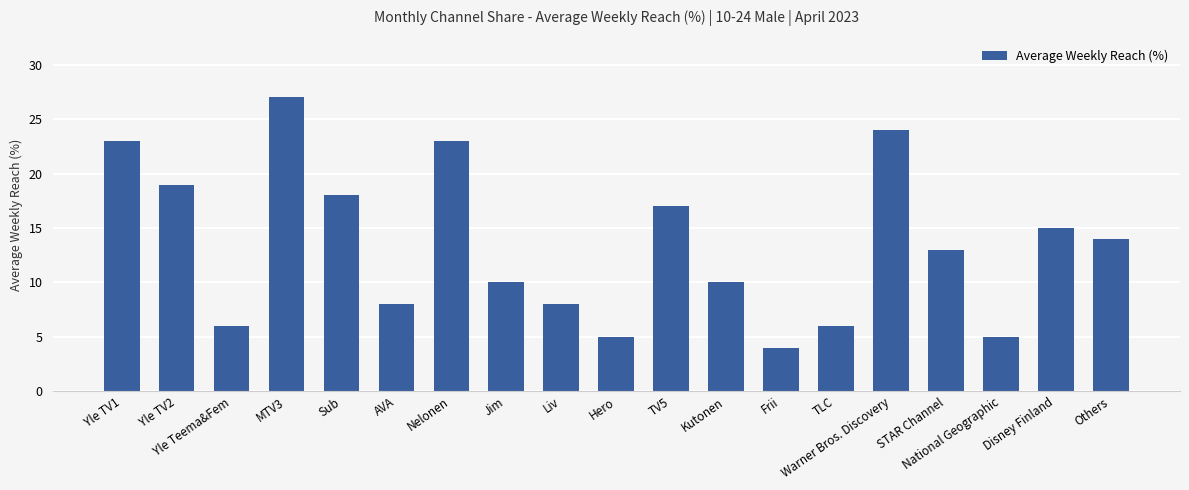

Count the number of categories in the chart.

19